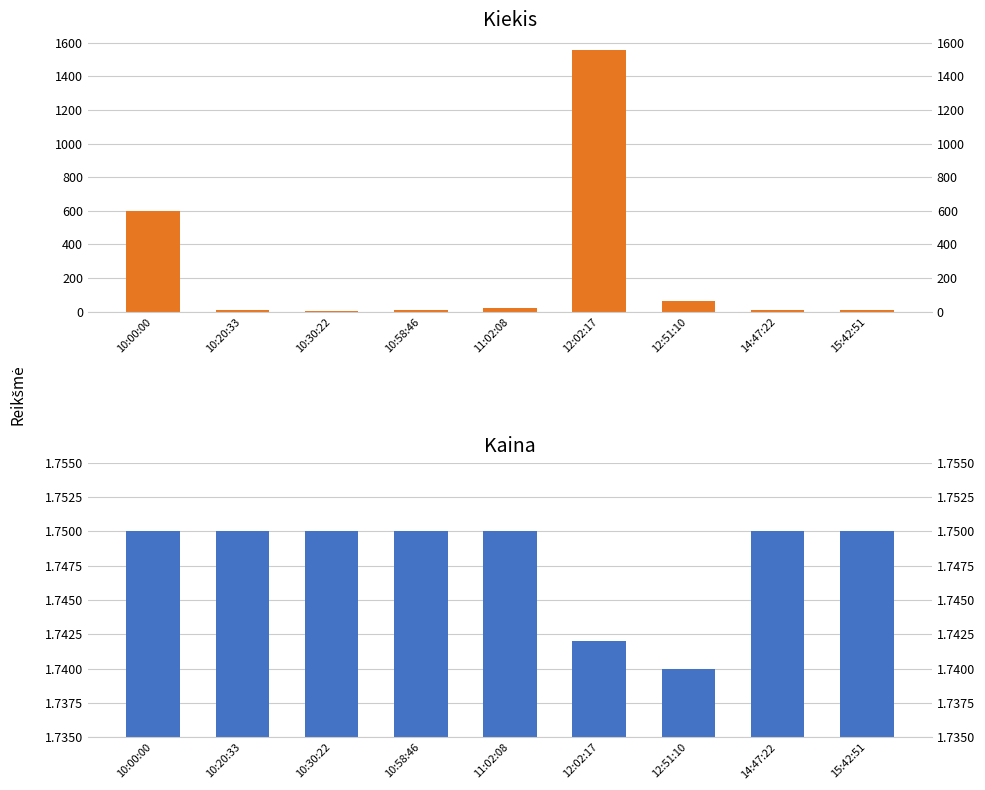

List the series in order of their overall mean, lowest first.

Kaina, Kiekis